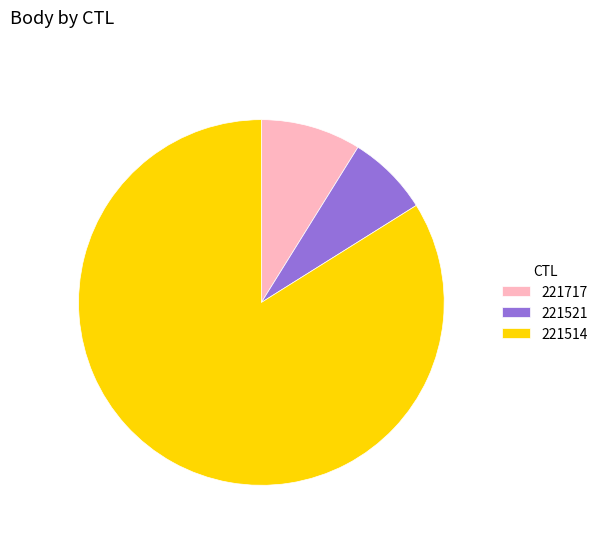

How many segments does this pie chart have?

3